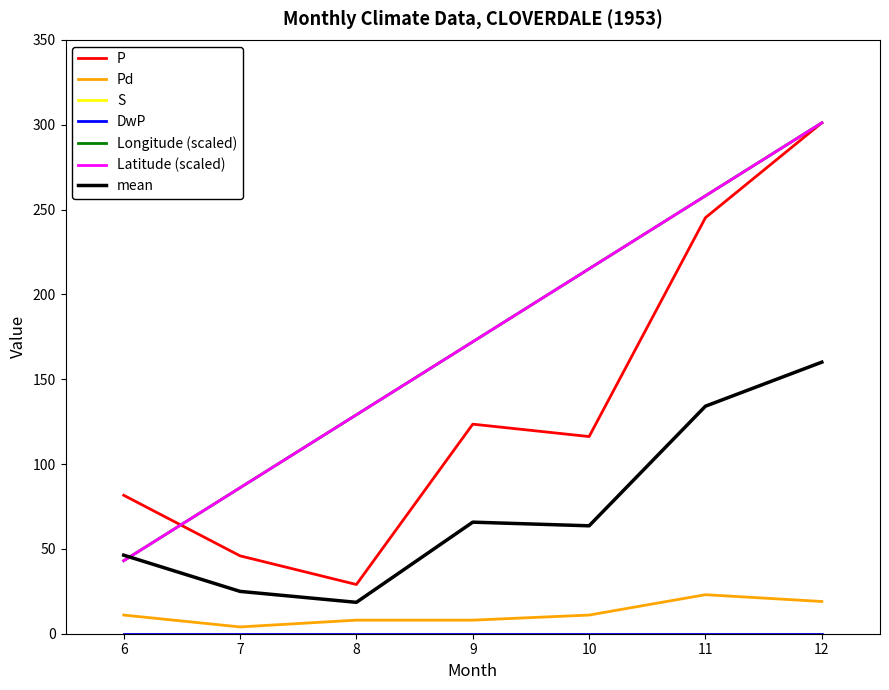

Does the chart have visible grid lines?

No